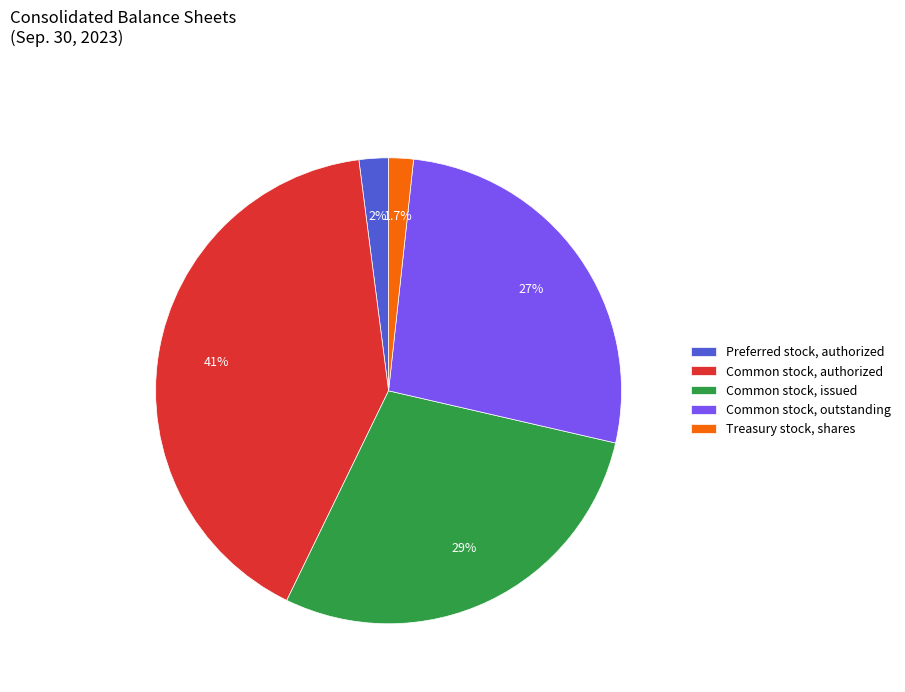

To the nearest percent, what portion does Treasury stock, shares represent?

2%